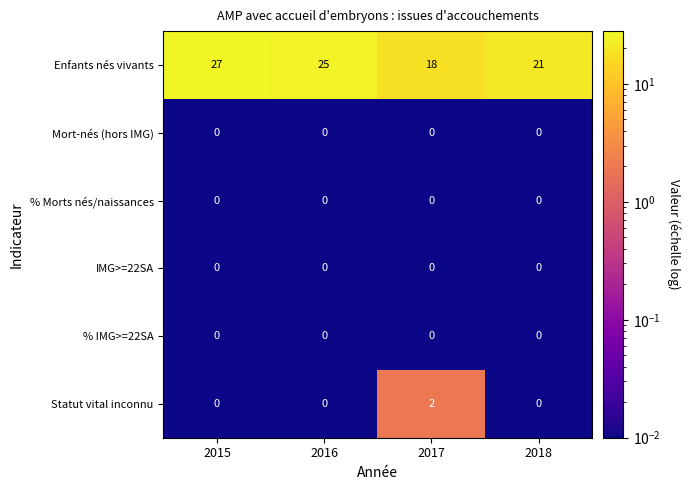

At which category does the chart reach its peak across all series?

2015